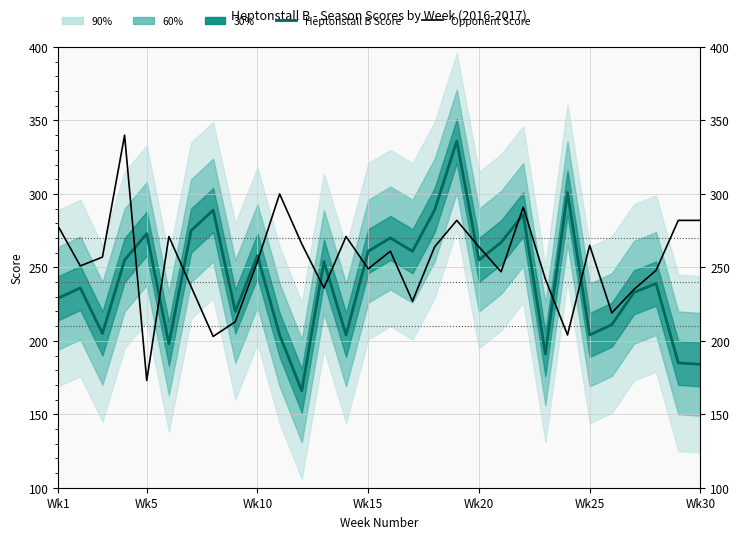

Reading left to right, list all the values displayed in this chart.

Heptonstall B Score: 229	236	205	255	273	198	275	289	220	258	204	166	254	204	261	270	261	289	336	255	267	286	191	301	204	211	233	239	185	184
Opponent Score: 278	251	257	340	173	271	237	203	213	254	300	266	236	271	249	261	227	264	282	264	247	291	242	204	265	219	235	248	282	282